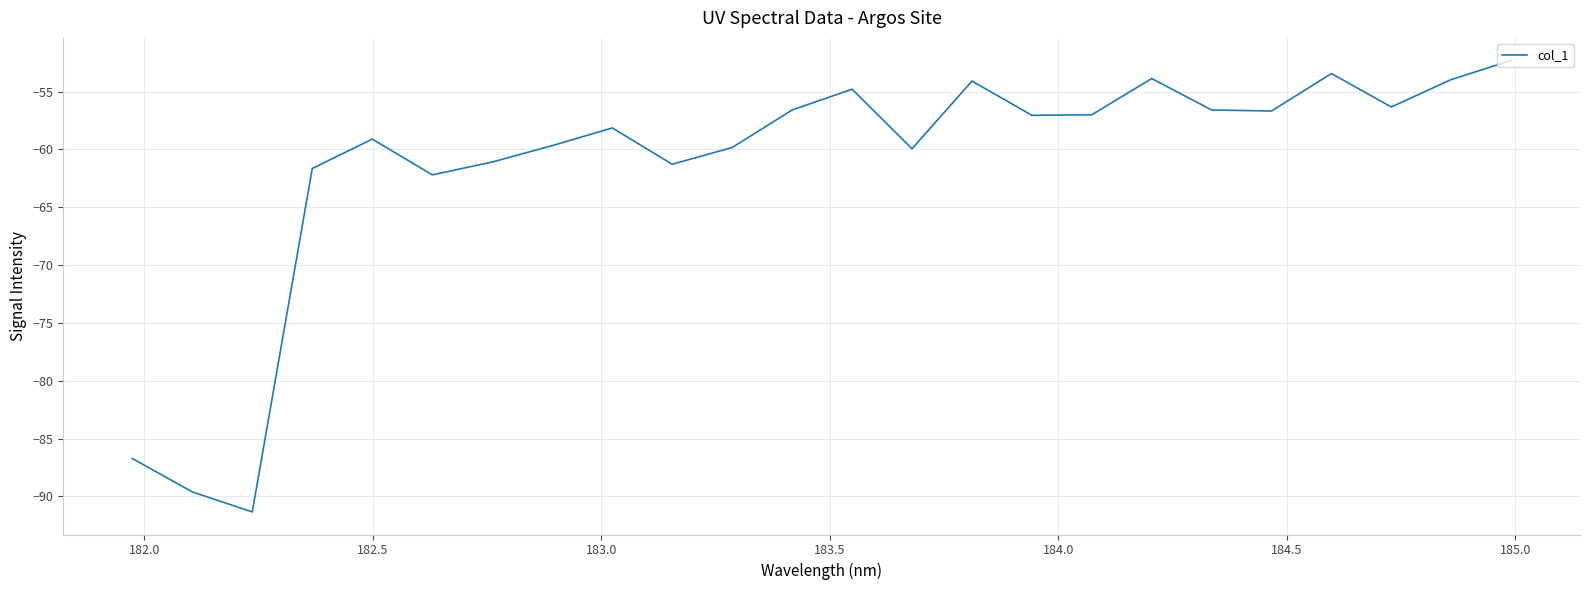

What is the minimum value shown in the chart?

-91.3